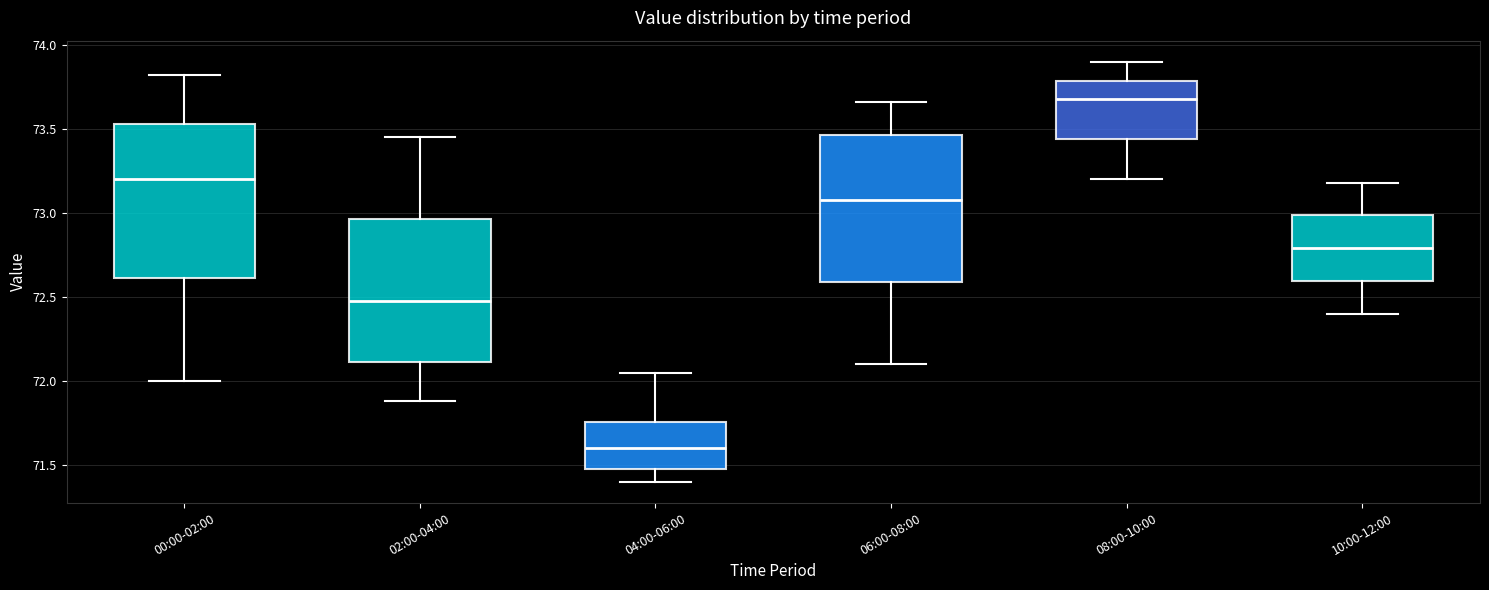

Where is the lower edge of the box for 08:00-10:00 on the y-axis? The values are not printed on the chart, so give them approximately, as read against the axis.

73.45